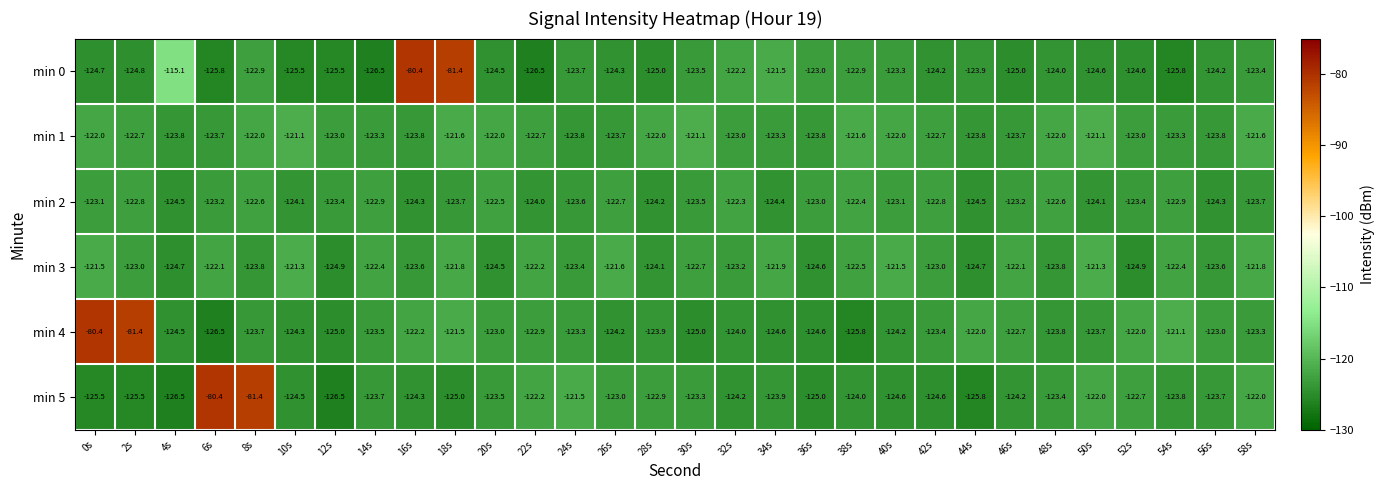

True or false: min 0 has a value of -122.9 at 8s.

True